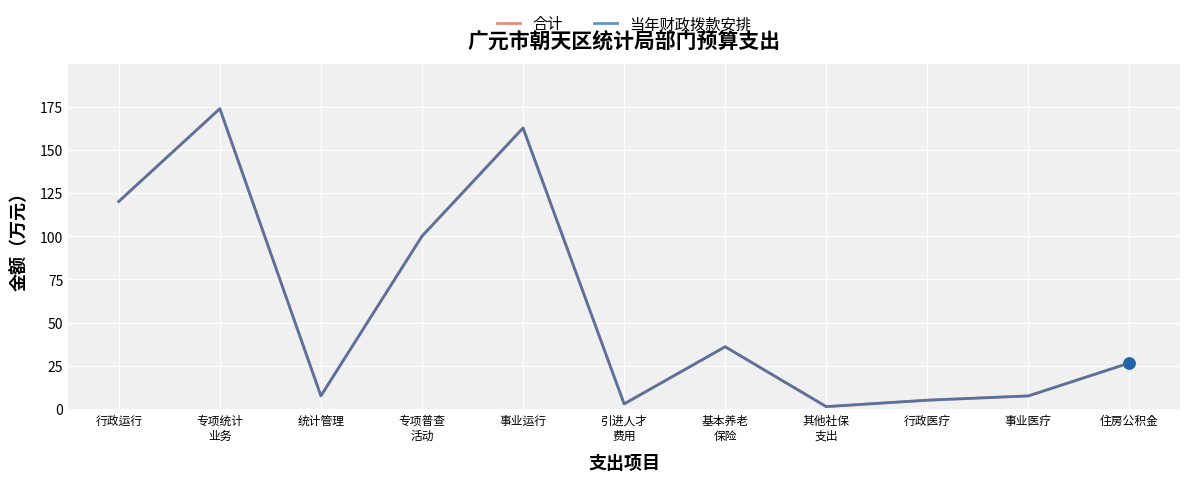

Which has a higher value, 事业运行 or 统计管理?

事业运行